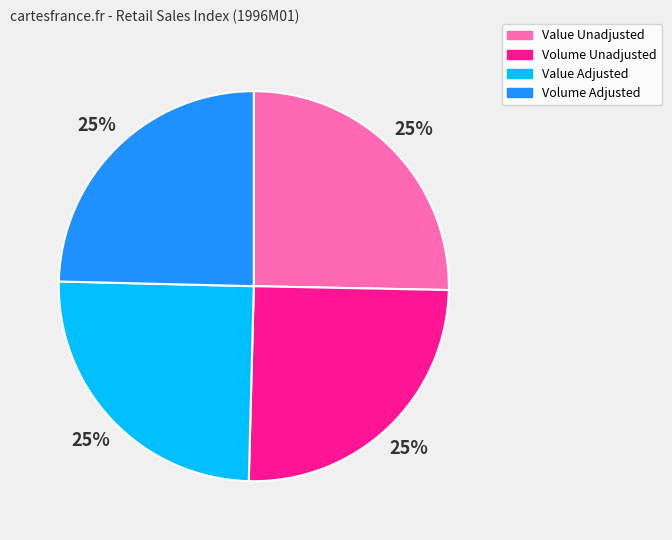

What is the ratio of the value at Value Unadjusted to the value at Volume Unadjusted?

1.0